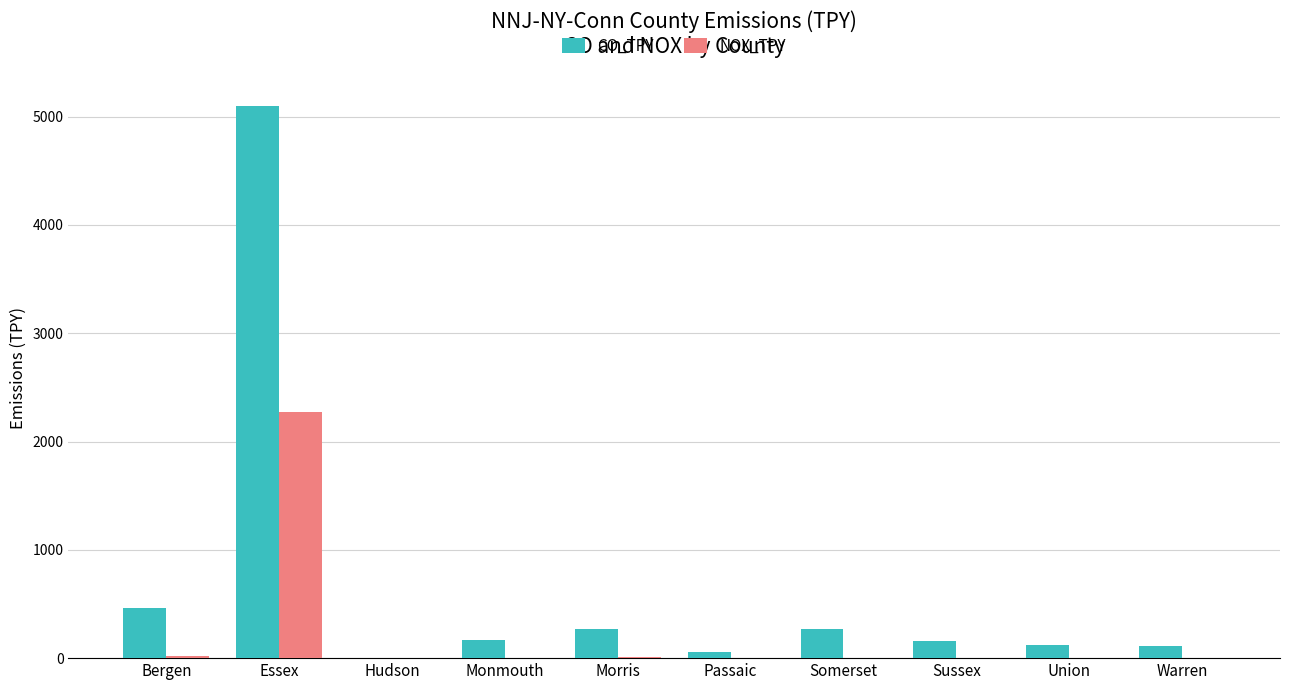

Is the value of NOX_TPY at Sussex greater than the value of CO_TPY at Bergen?

No